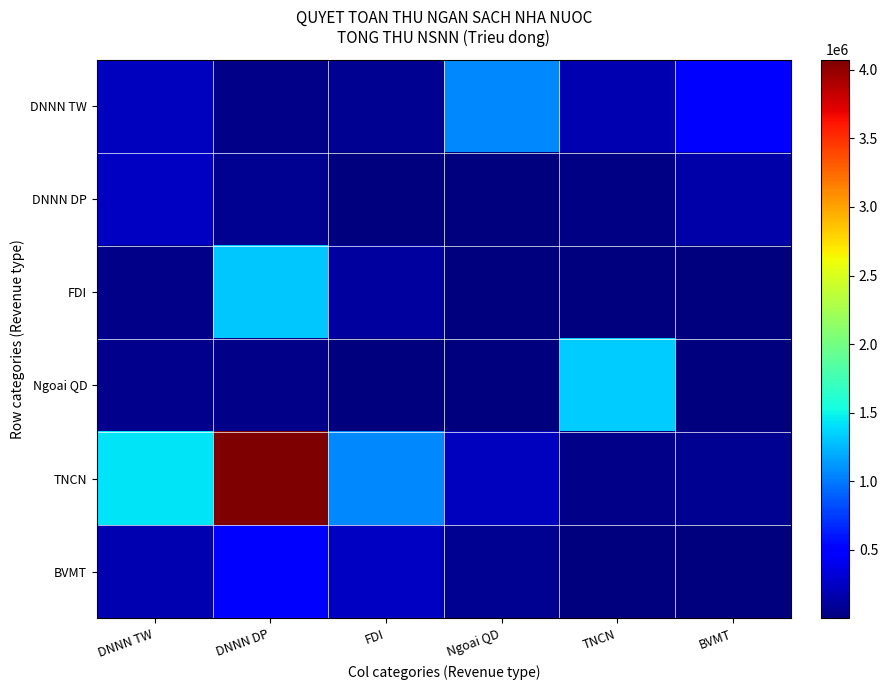

Reading left to right, extract all data points from this chart.

DNNN TW: DNNN TW=237995.0	DNNN DP=35847.2	FDI=78799.6	Ngoai QD=1054374.4	TNCN=185795.3	BVMT=480107.1
DNNN DP: DNNN TW=253230.0	DNNN DP=77505.3	FDI=11077.3	Ngoai QD=12471.8	TNCN=19814.9	BVMT=151314.9
FDI: DNNN TW=41066.6	DNNN DP=1311228.9	FDI=117505.7	Ngoai QD=6765.3	TNCN=11.8	BVMT=362.7
Ngoai QD: DNNN TW=53726.0	DNNN DP=35785.5	FDI=10036.0	Ngoai QD=536.6	TNCN=1322361.3	BVMT=265.0
TNCN: DNNN TW=1429752.1	DNNN DP=4075273.7	FDI=1054374.4	Ngoai QD=237995.0	TNCN=35847.2	BVMT=78799.6
BVMT: DNNN TW=185795.3	DNNN DP=480107.1	FDI=253230.0	Ngoai QD=77505.3	TNCN=11077.3	BVMT=12471.8